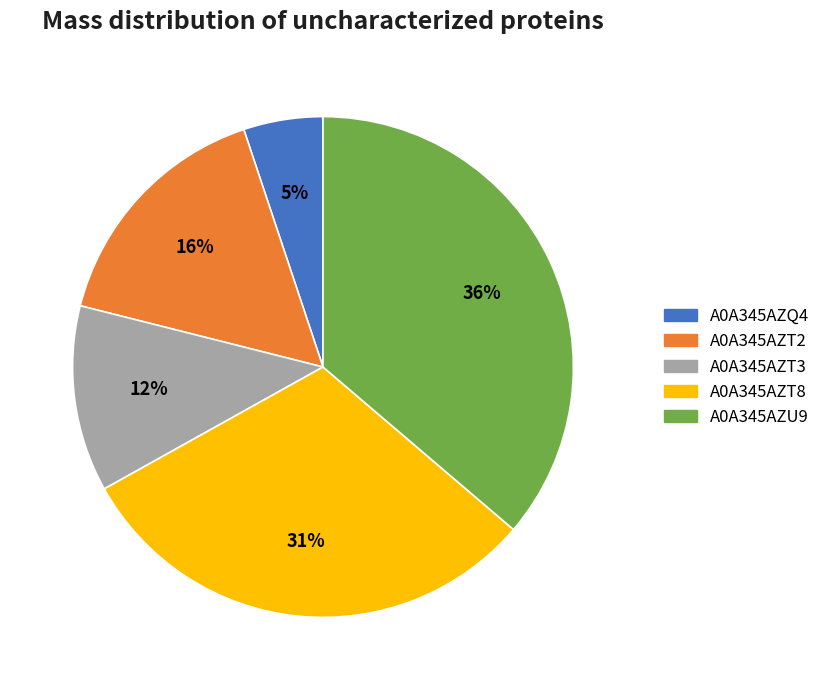

How many slices are in this pie chart?

5